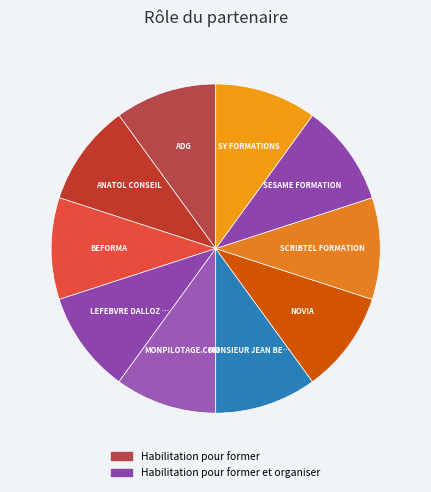

How many segments does this pie chart have?

10